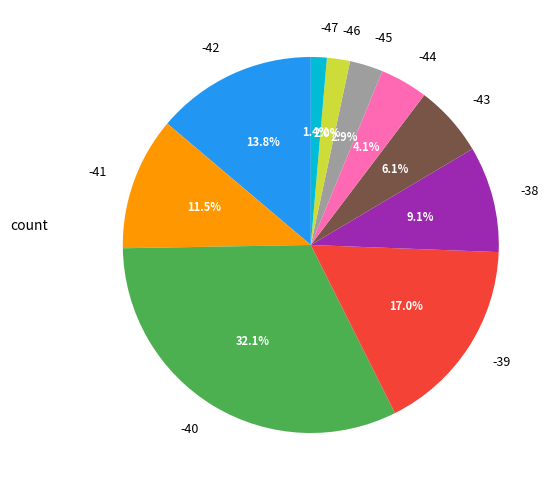

Is there a majority slice in this chart?

No